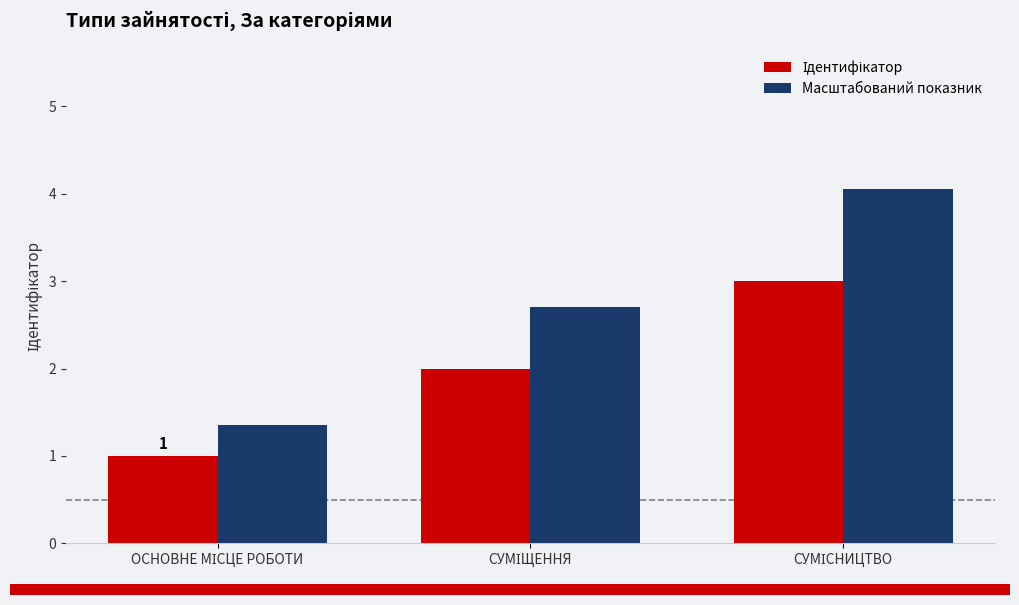

How many categories are shown in the chart?

3